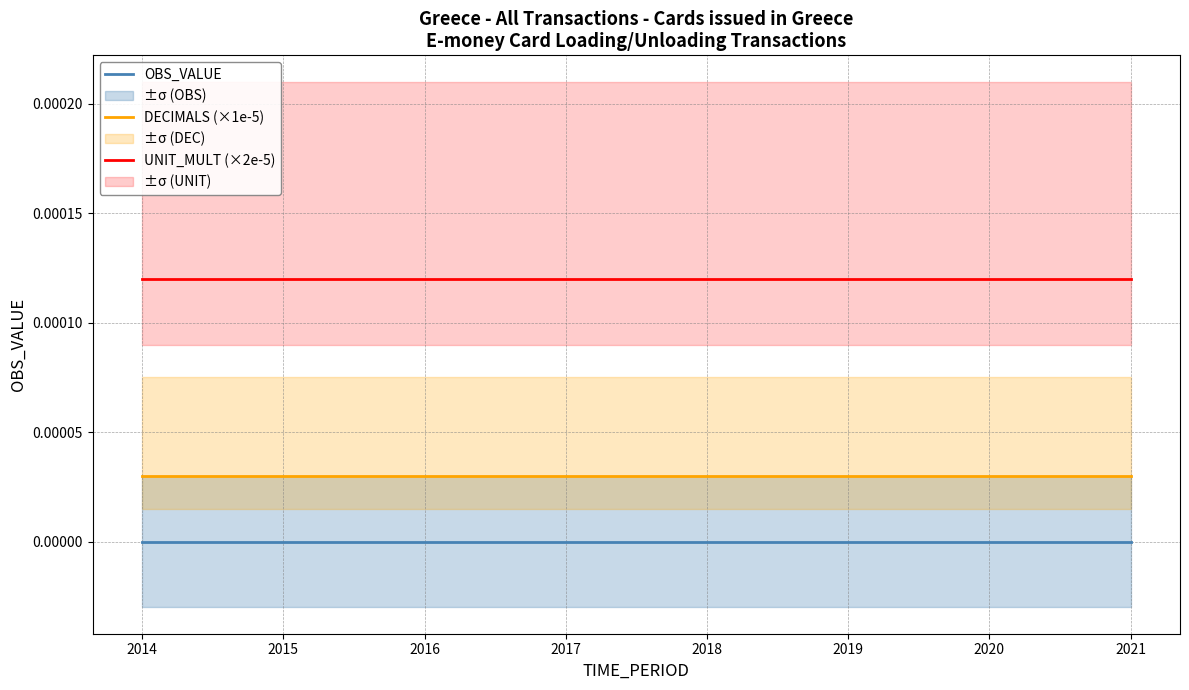

True or false: UNIT_MULT (×2e-5) has a value of 0.0 at 2021.

False